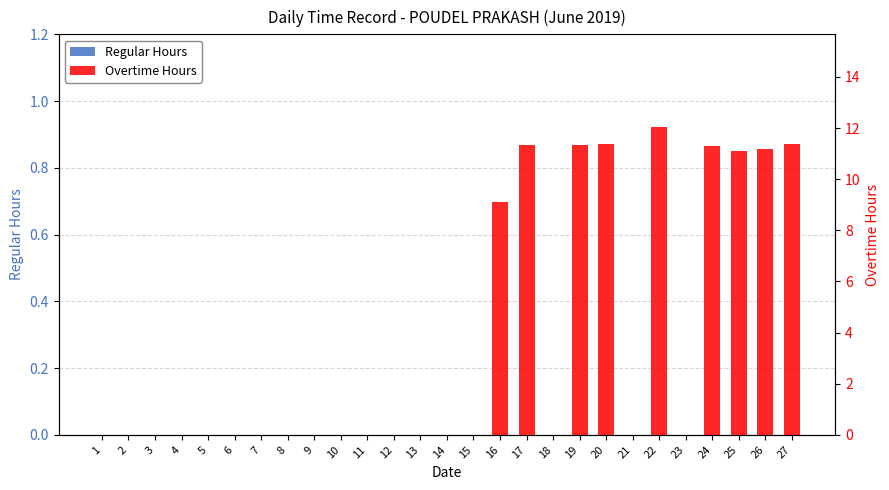

What are all the series names shown in the legend?

Regular Hours, Overtime Hours